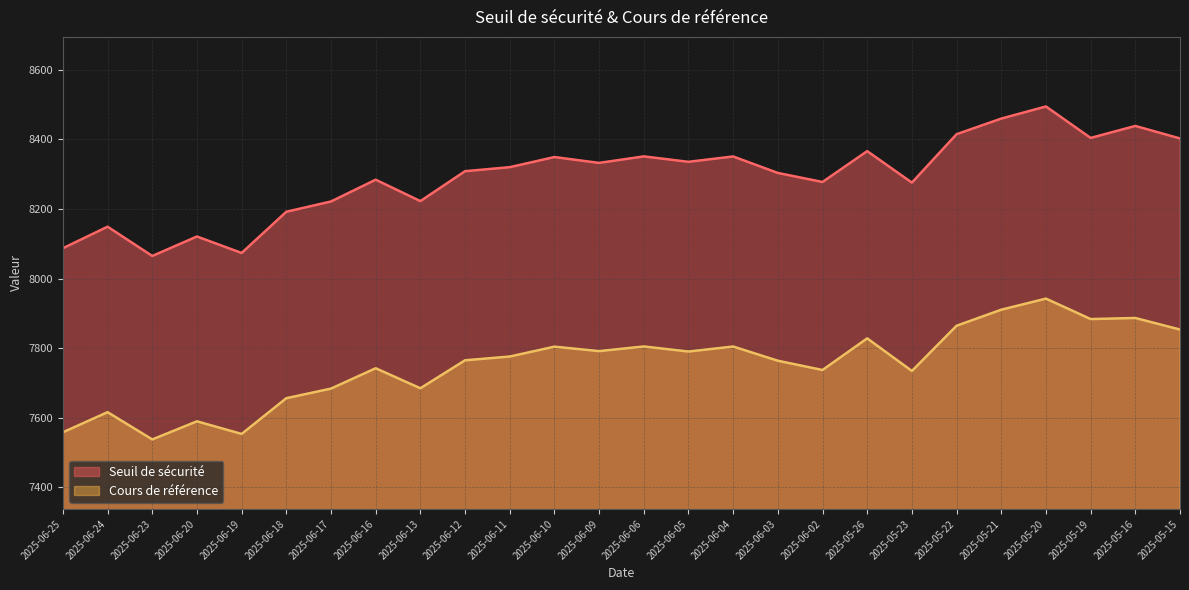

The value of Seuil de sécurité at 2025-05-20 is 8494.7. True or false?

True